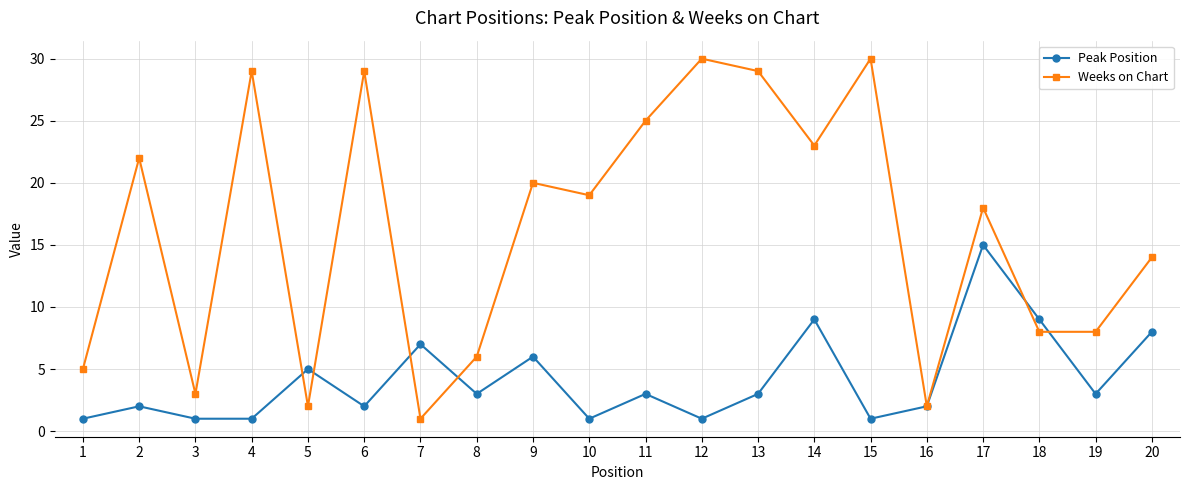

At which category does Weeks on Chart reach its first local valley?

3